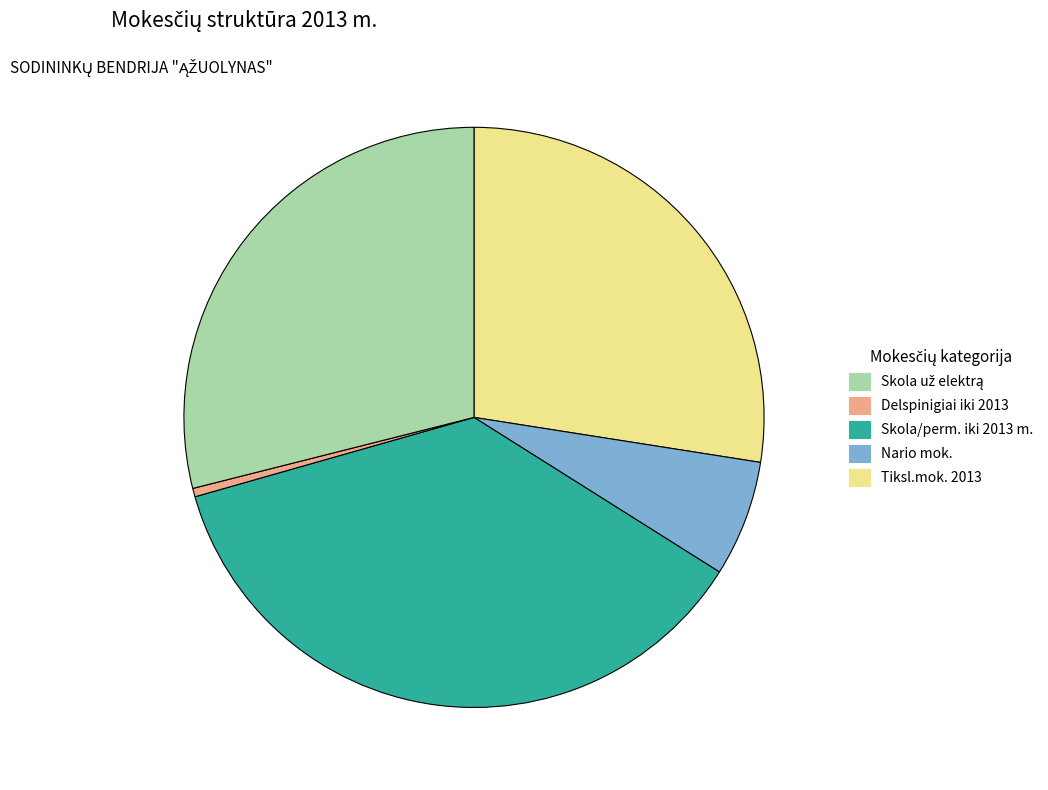

Is there a majority slice in this chart?

No